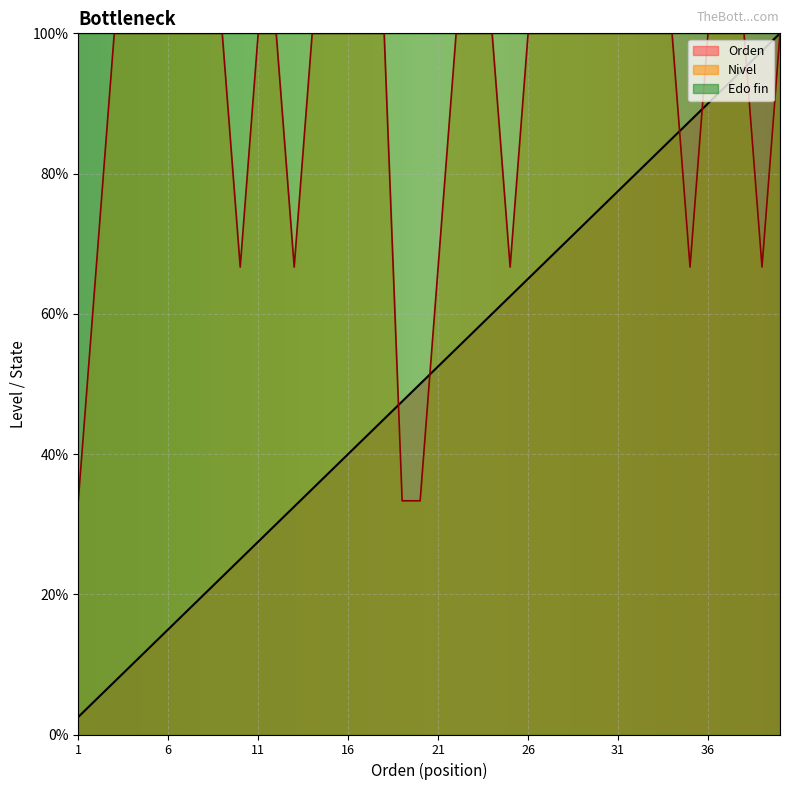

What is the sum of all Nivel values?

3566.7